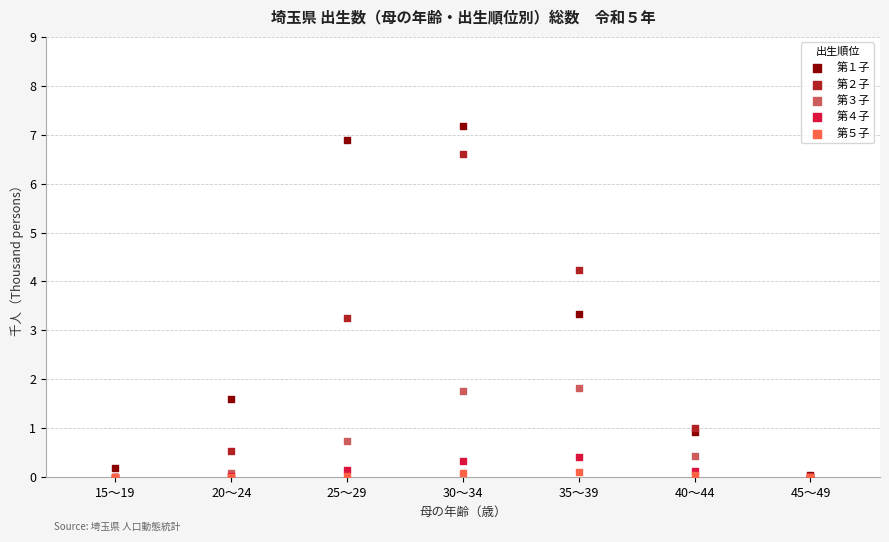

What are all the series names shown in the legend?

第１子, 第２子, 第３子, 第４子, 第５子